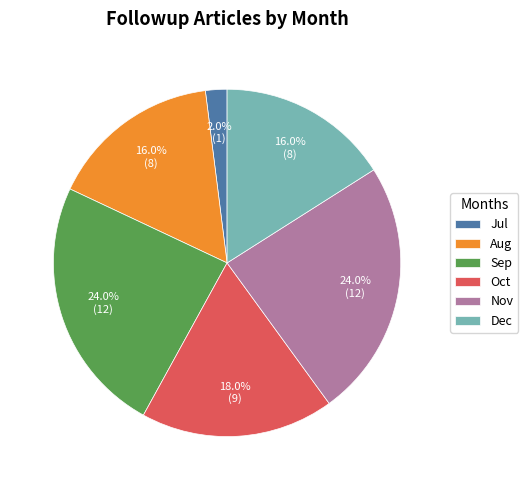

How much of the chart is everything except Sep?

76.0%